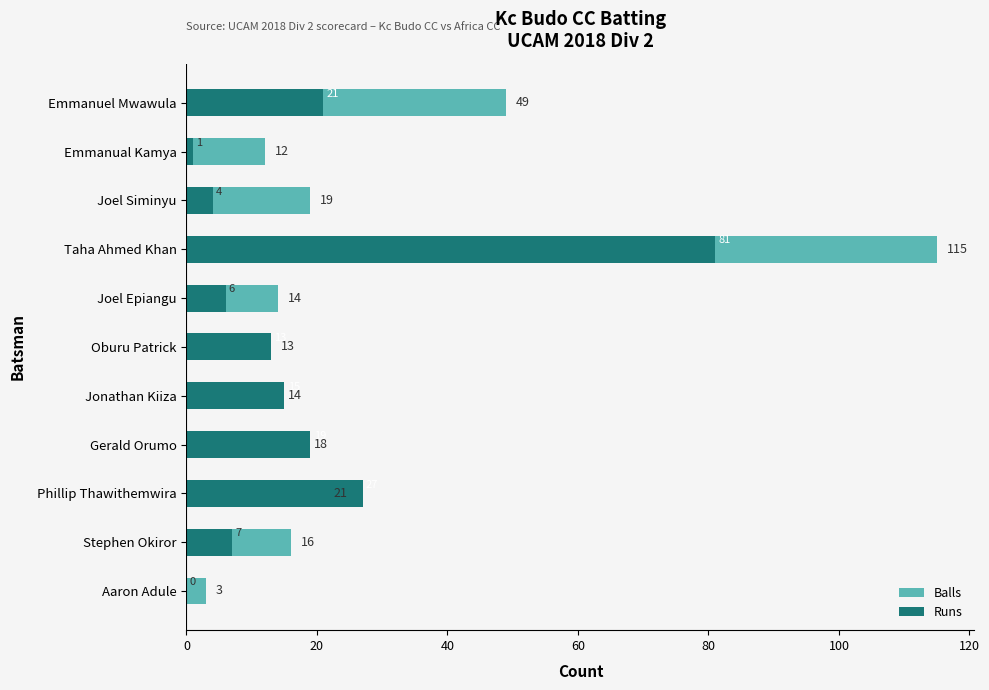

Which series changed the most between Emmanuel Mwawula and Joel Siminyu?

Balls